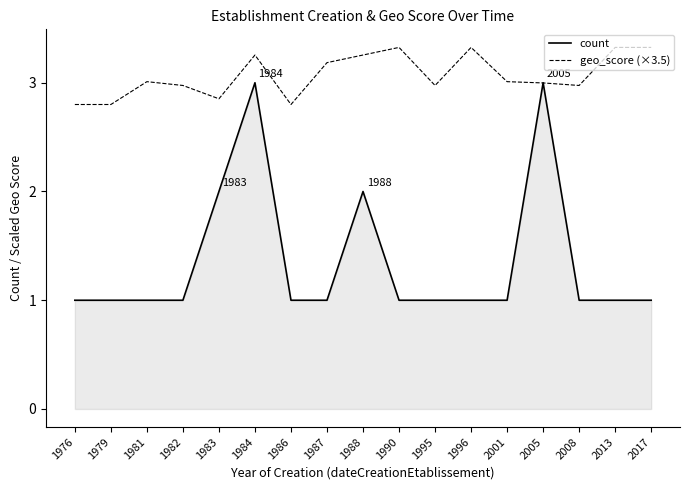

What is the minimum value for count?

1.0